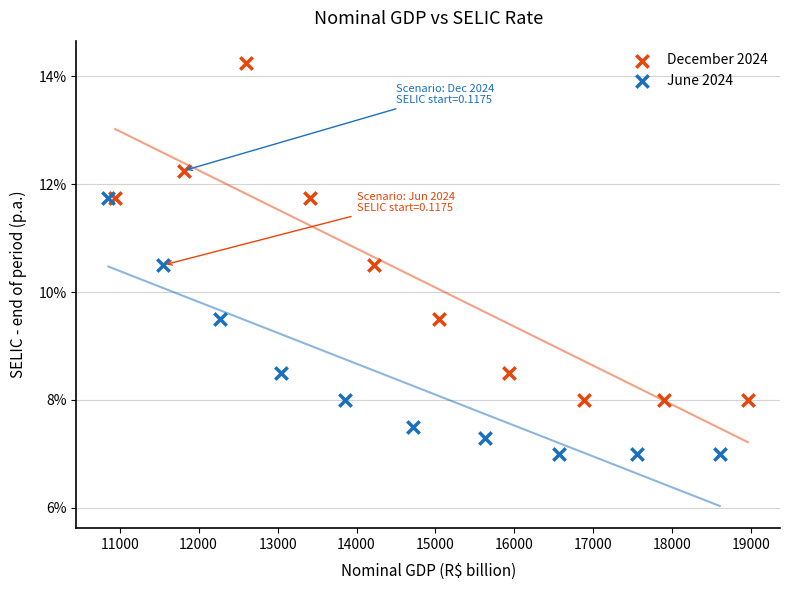

Which series contains the lowest Y value?

June 2024